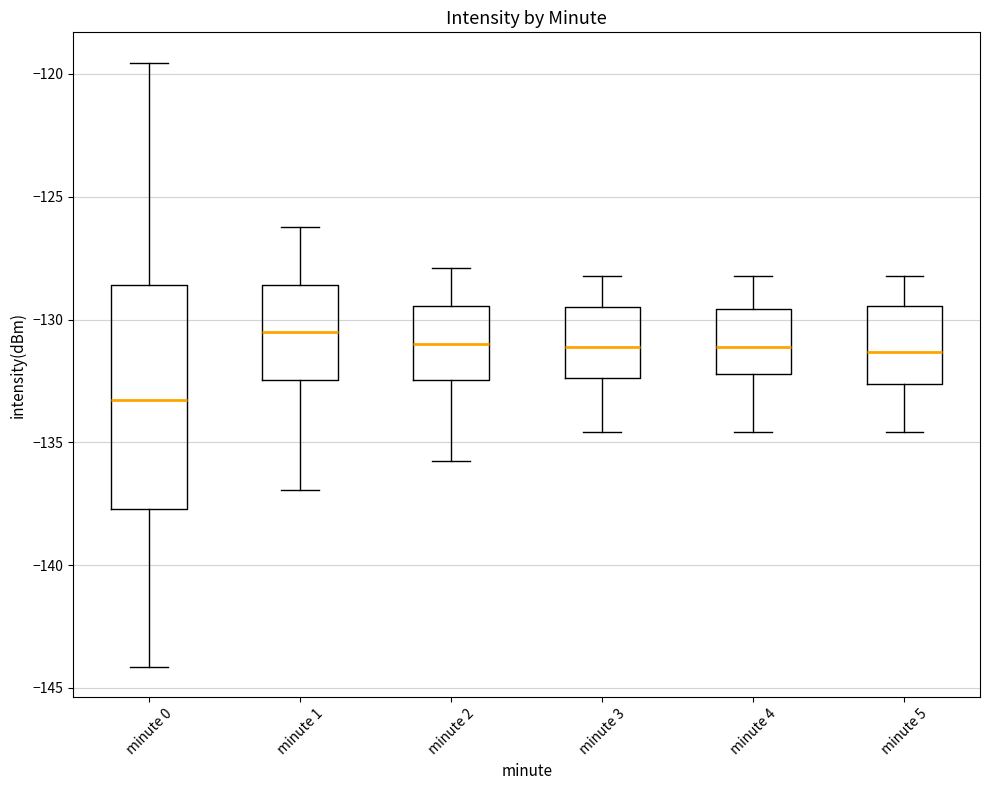

Reading left to right, read every box against the y-axis: the position of its median line, the range the box covers, and the ends of its whiskers. The values are not printed on the chart, so give them approximately, as read against the axis.

minute 0: median -133.5, box -137.5 to -128.5, whiskers -144.0 to -119.5
minute 1: median -130.5, box -132.5 to -128.5, whiskers -137.0 to -126.0
minute 2: median -131.0, box -132.5 to -129.5, whiskers -136.0 to -128.0
minute 3: median -131.0, box -132.5 to -129.5, whiskers -134.5 to -128.0
minute 4: median -131.0, box -132.0 to -129.5, whiskers -134.5 to -128.0
minute 5: median -131.5, box -132.5 to -129.5, whiskers -134.5 to -128.0